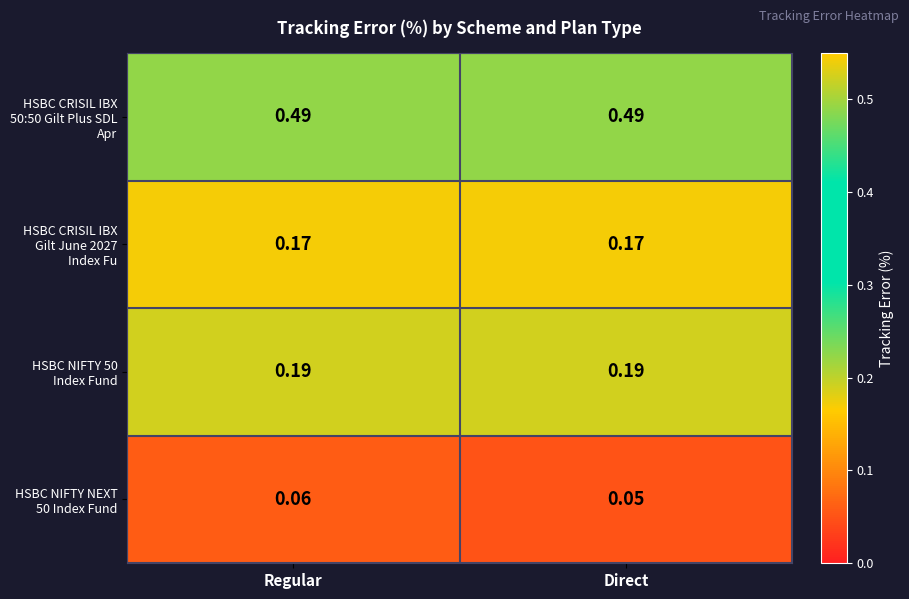

At which category is the sum across all series the highest?

Regular